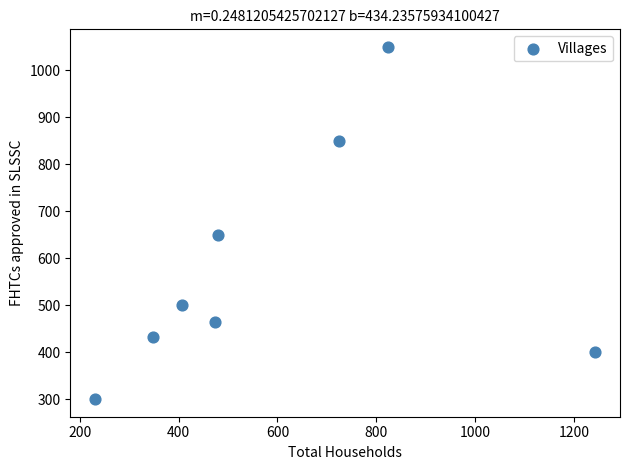

What is the range of X values (max minus min)?

1012